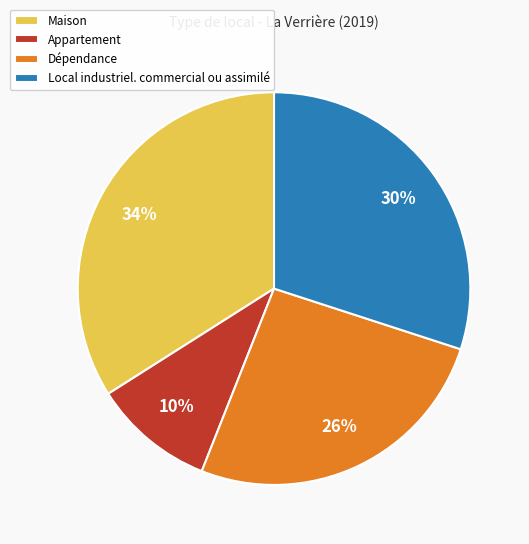

Between Local industriel. commercial ou assimilé and Maison, which is larger?

Maison